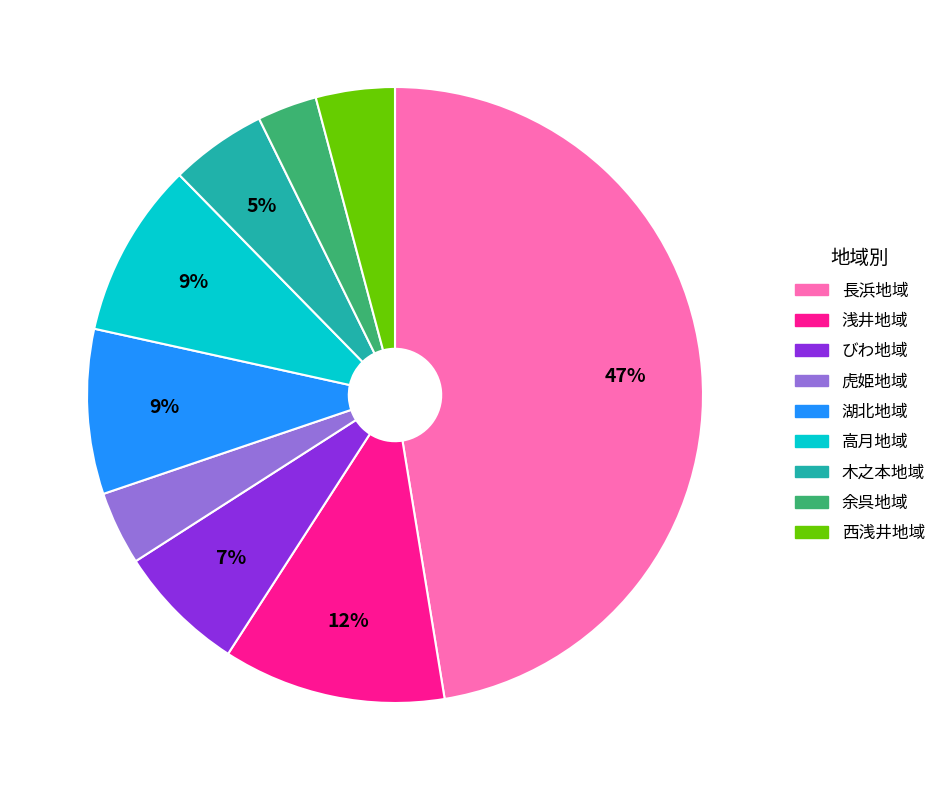

To the nearest percent, what portion does 湖北地域 represent?

9%